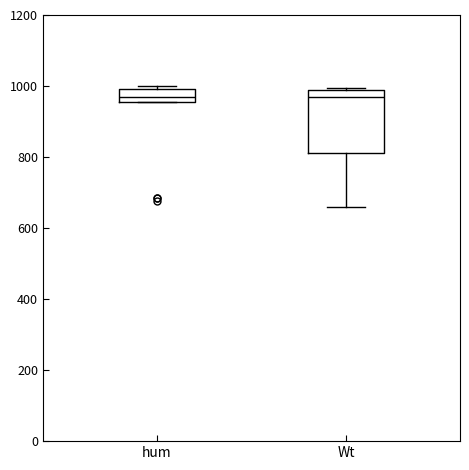

Reading left to right, transcribe this box plot: for each box, give where its median line is, the range the box spans, and where its two whiskers end, as read against the y-axis. The values are not printed on the chart, so give them approximately, as read against the axis.

hum: median 960 (inside the box), box 960 to 1000, whiskers 960 to 1000 (just above the box's upper edge)
Wt: median 960, box 820 to 980, whiskers 660 to 1000